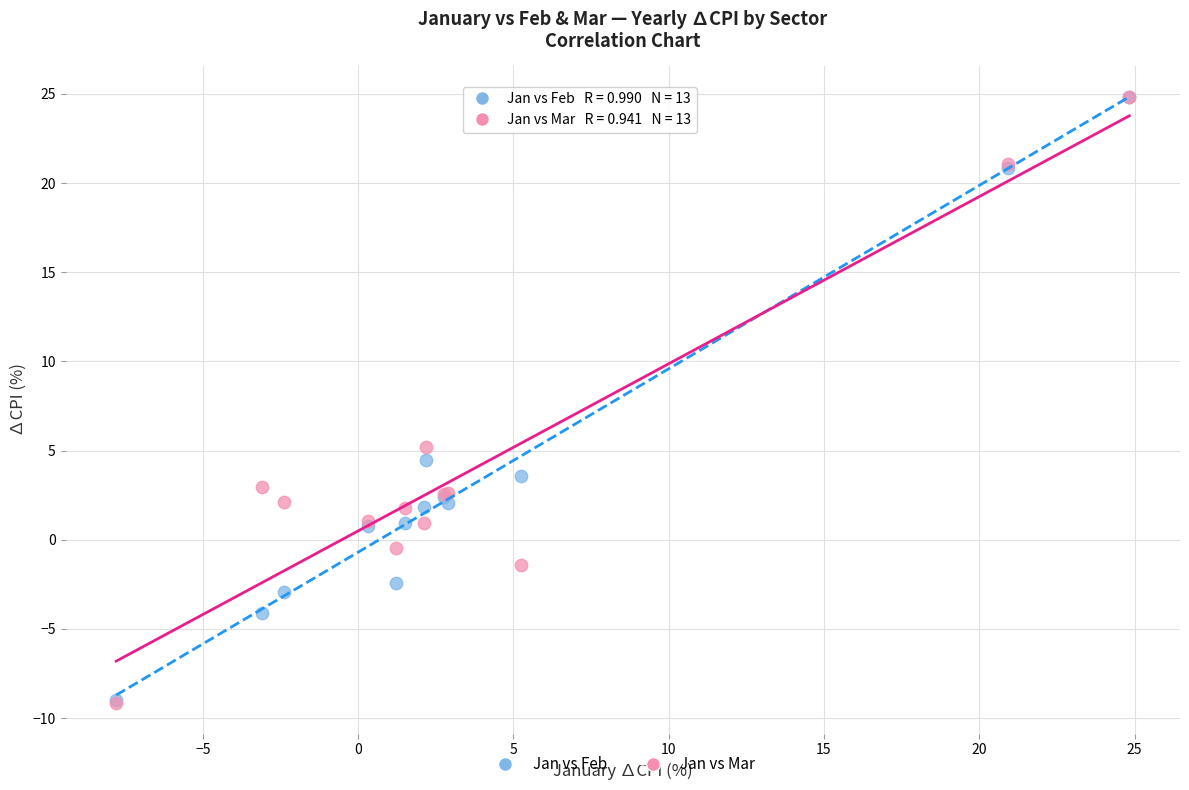

In the Jan vs Feb series, what Y value is closest to 7?

4.4